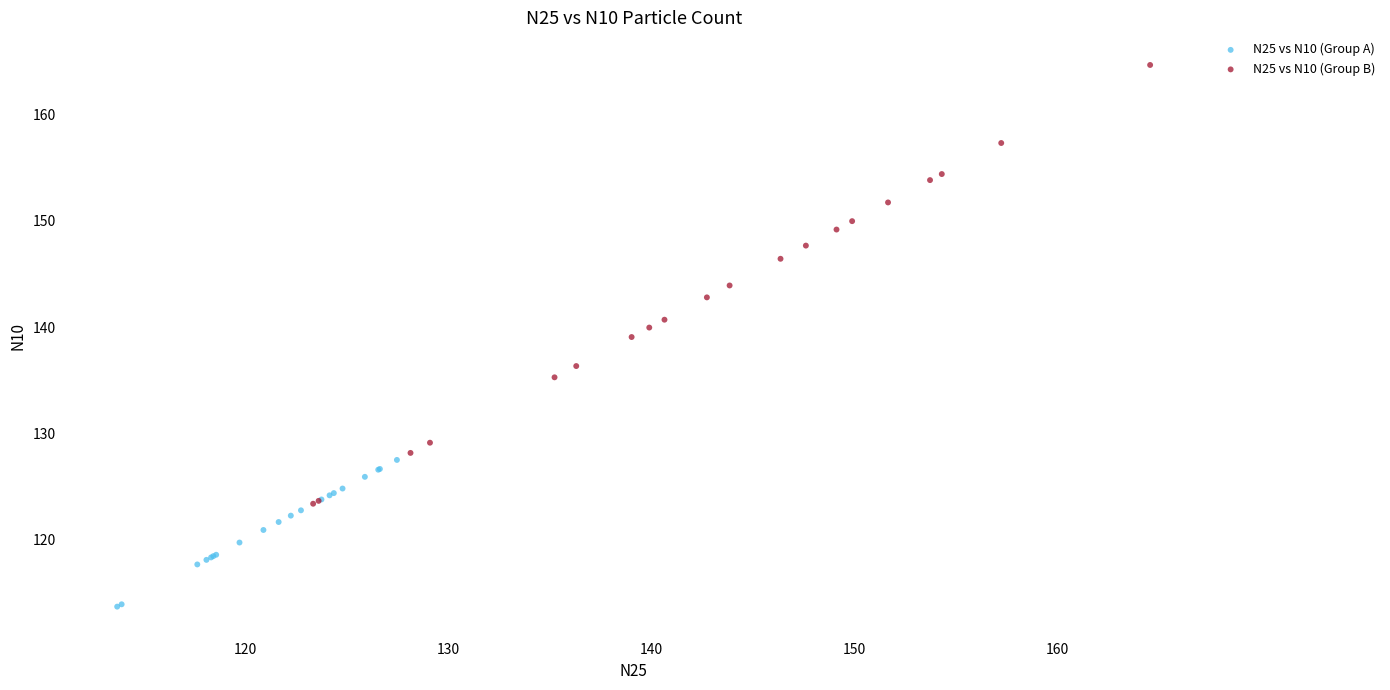

Which series reaches the minimum Y coordinate?

N25 vs N10 (Group A)